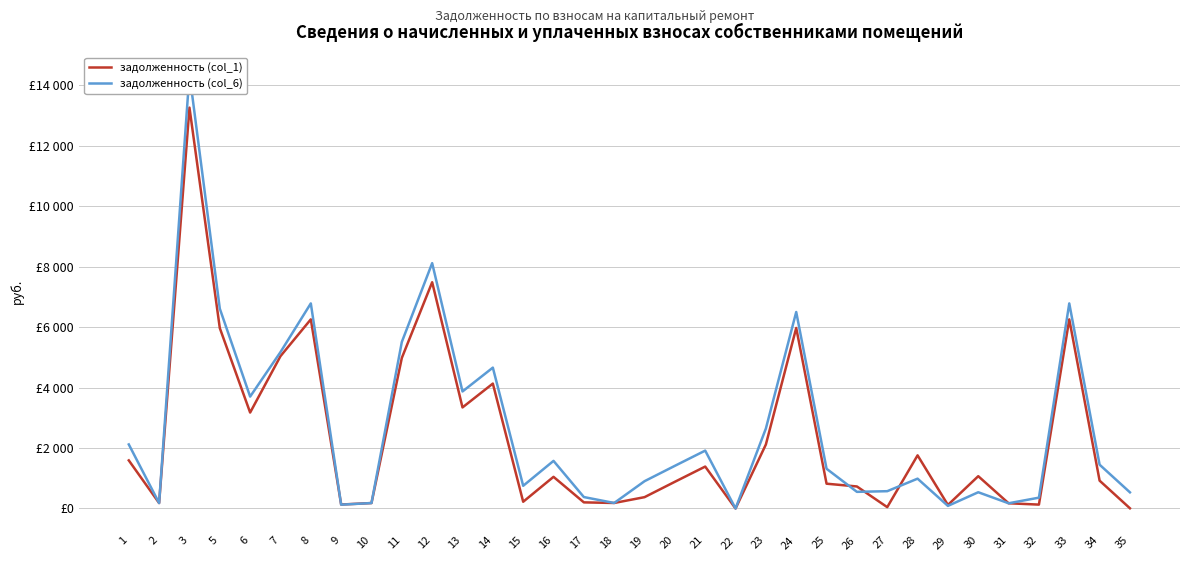

Reading right to left, list all the values displayed in this chart.

задолженность (col_1): 35=6.5	34=921.5	33=6259.2	32=128.5	31=172.8	30=1069.3	29=117.4	28=1758.8	27=44.5	26=729.0	25=820.7	24=5974.7	23=2119.0	22=0.0	21=1387.5	20=883.9	19=375.1	18=182.6	17=202.6	16=1047.5	15=223.0	14=4133.9	13=3344.8	12=7488.0	11=4983.0	10=179.9	9=131.3	8=6259.2	7=5041.3	6=3175.2	5=5970.9	3=13267.2	2=179.9	1=1591.9
задолженность (col_6): 35=534.6	34=1449.7	33=6787.3	32=358.6	31=172.8	30=537.9	29=86.0	28=987.3	27=572.6	26=551.0	25=1314.8	24=6502.8	23=2647.1	22=0.0	21=1915.6	20=1412.0	19=903.3	18=182.6	17=378.6	16=1575.6	15=751.1	14=4662.0	13=3872.9	12=8119.8	11=5511.2	10=179.9	9=126.5	8=6787.3	7=5175.6	6=3703.4	5=6614.0	3=14386.6	2=179.9	1=2120.0